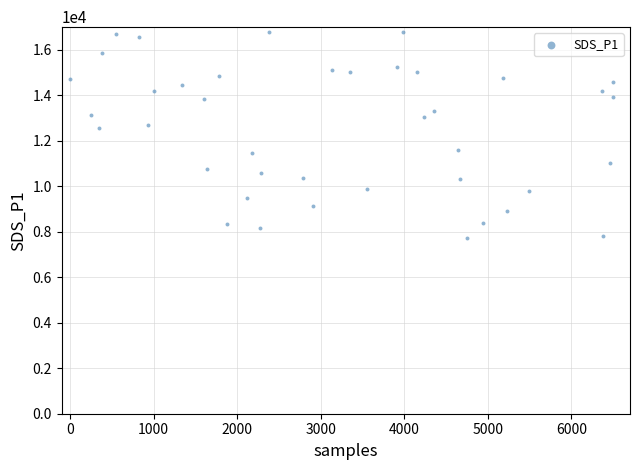

What is the range of Y values (max minus min)?

9080.0